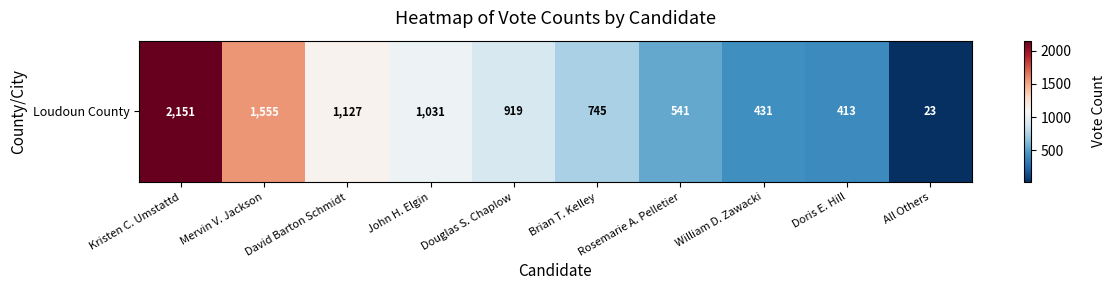

Between Rosemarie A. Pelletier and Kristen C. Umstattd, which is larger?

Kristen C. Umstattd